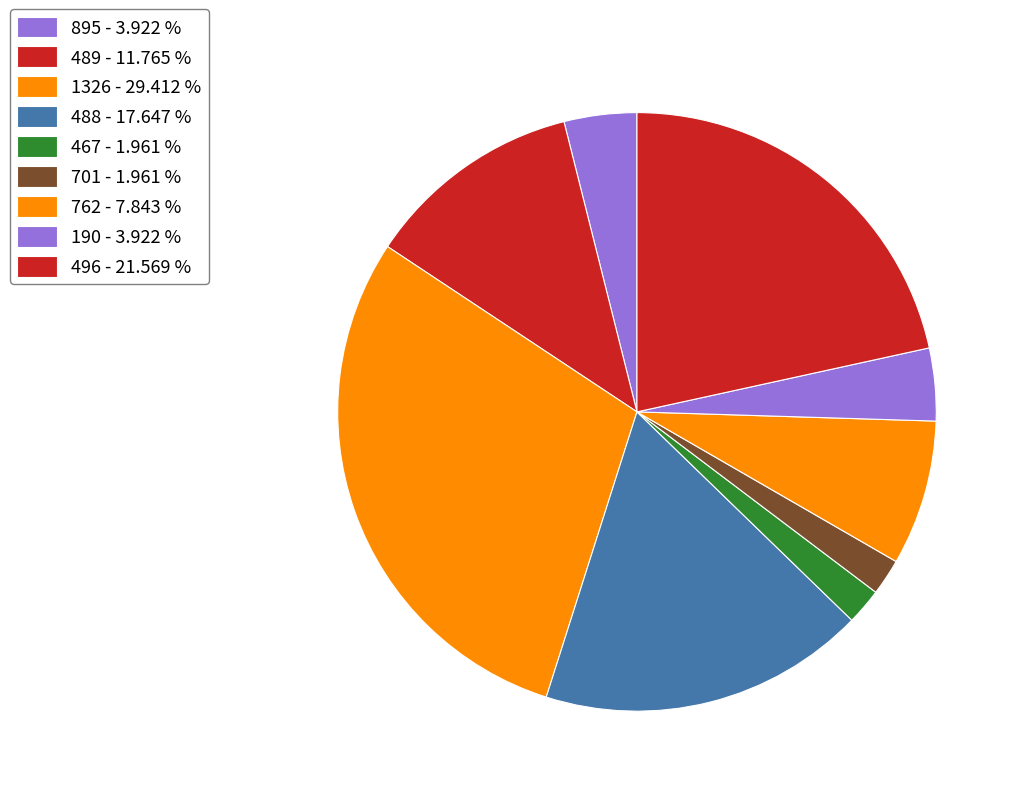

Count the number of slices in the pie.

9